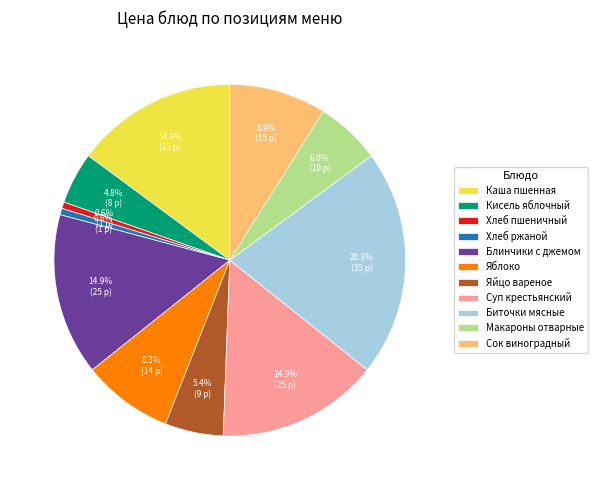

Combined, what portion of the pie is Хлеб ржаной and Яблоко?

8.9%